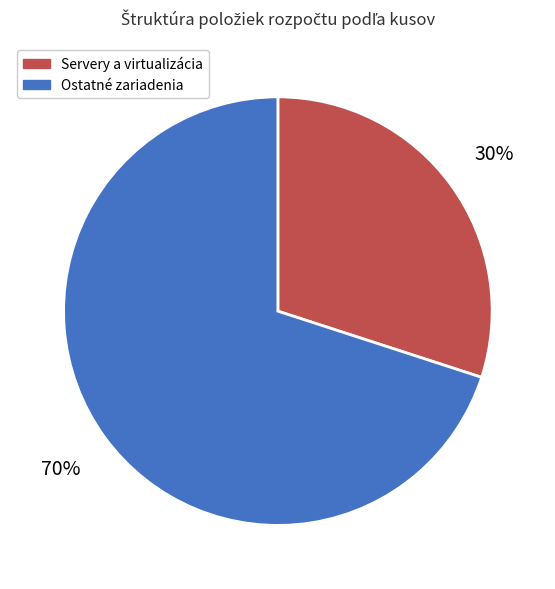

To the nearest percent, what percentage of the pie is Ostatné zariadenia?

70%